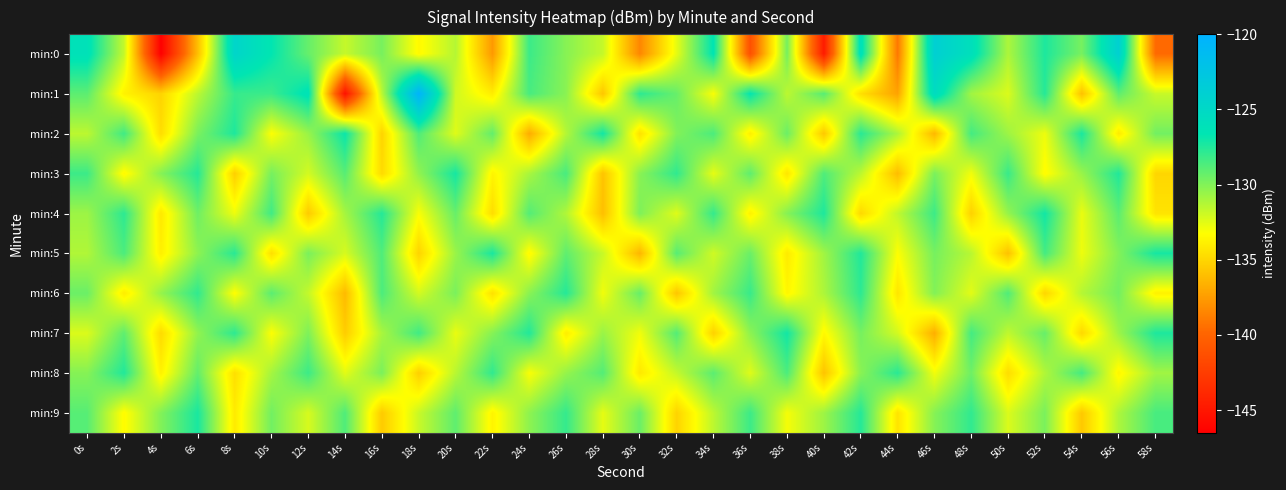

What is the total value across all series at 22s?

-1322.7